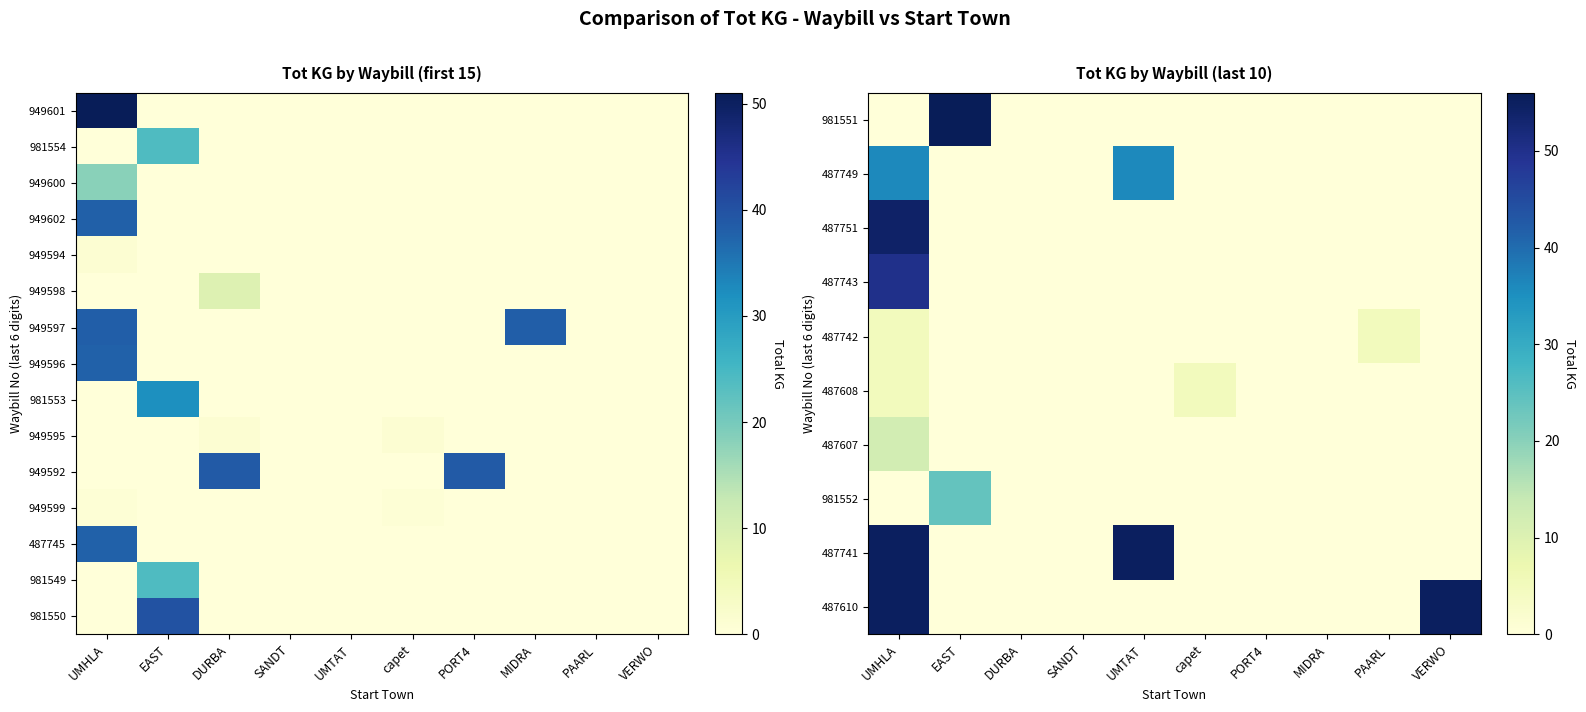

What is the sum of the 487749 values at SANDT and UMHLA?

35.9